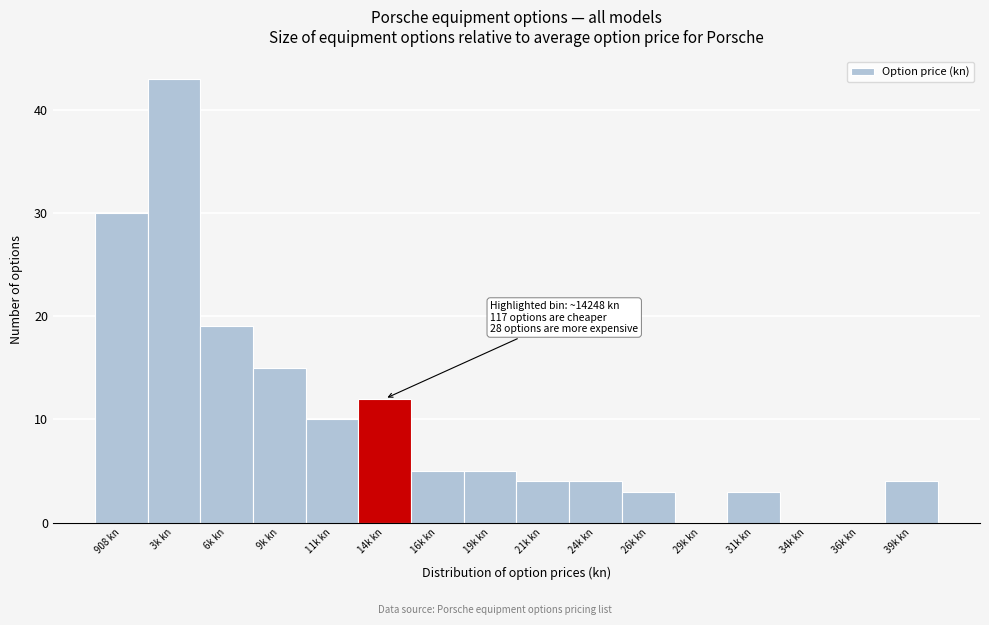

Reading left to right, extract all data points from this chart.

908 kn=30	3k kn=43	6k kn=19	9k kn=15	11k kn=10	14k kn=12	16k kn=5	19k kn=5	21k kn=4	24k kn=4	26k kn=3	29k kn=0	31k kn=3	34k kn=0	36k kn=0	39k kn=4